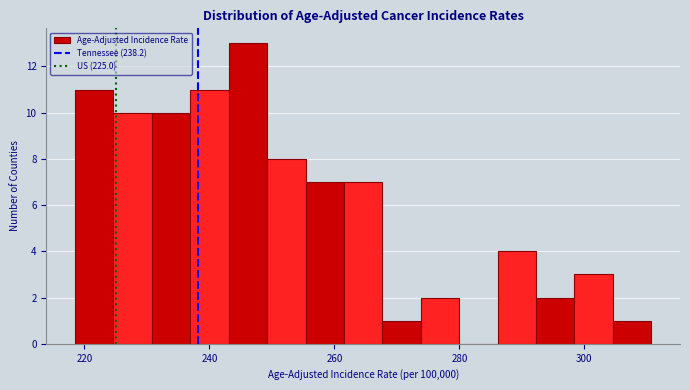

Around what value on the x-axis is the tallest bar? Give the approximate position of its centre, as read against the axis.

246